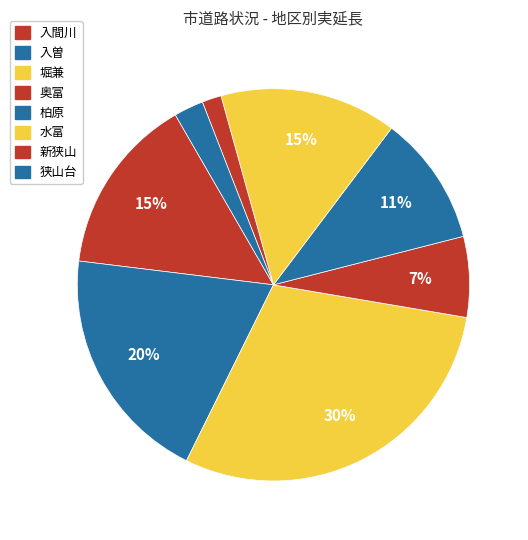

How many segments does this pie chart have?

8